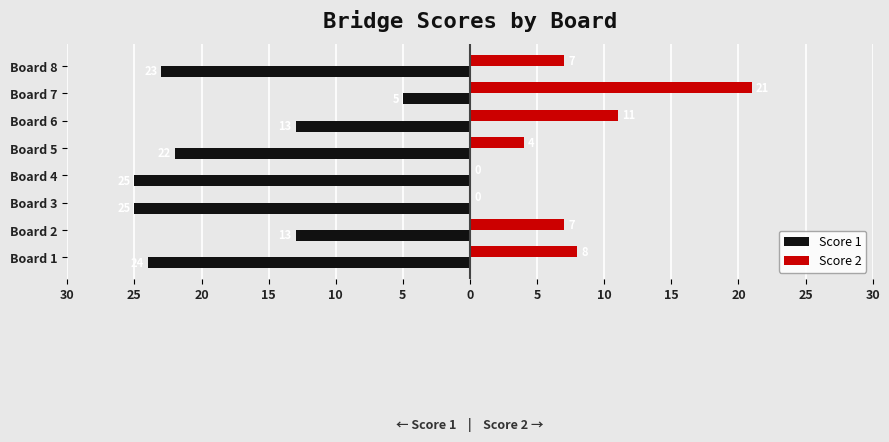

Which series has the largest range (max minus min)?

Score 2